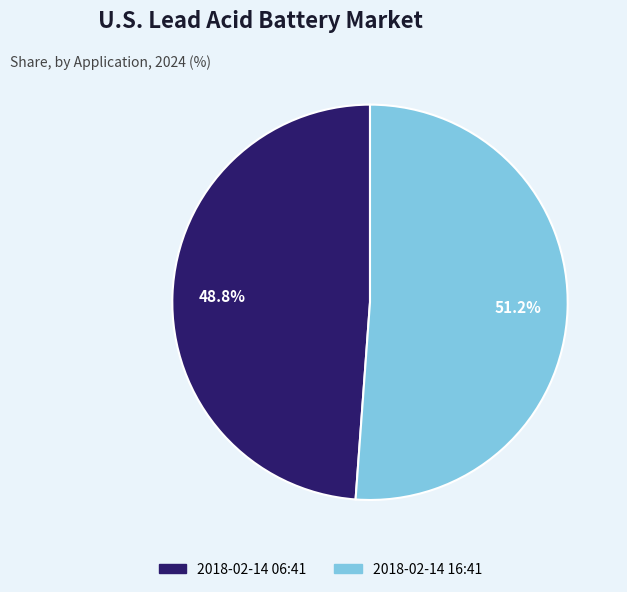

Does any single category account for the majority?

Yes